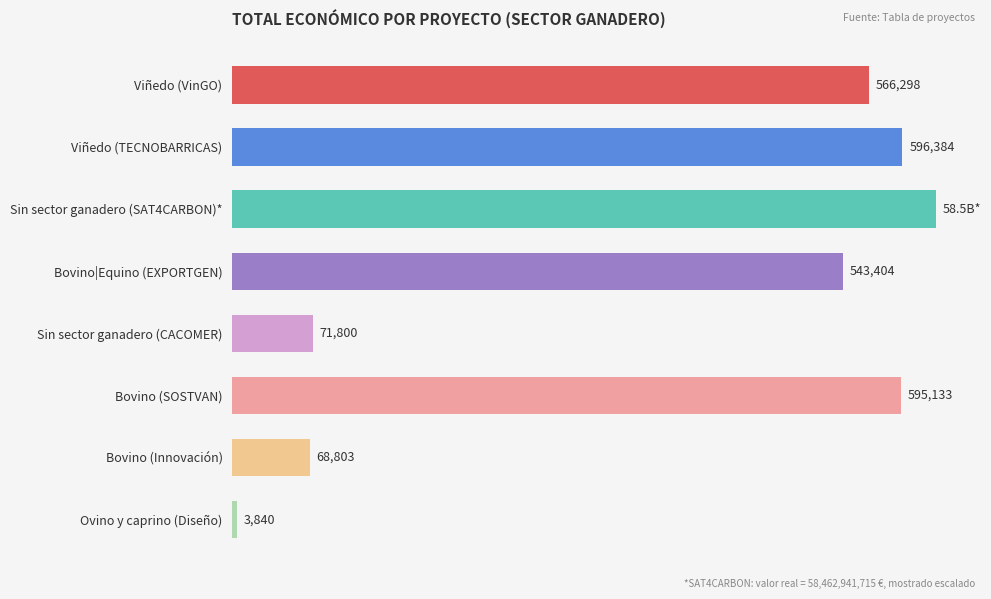

Which label corresponds to the largest value in the chart?

Sin sector ganadero (SAT4CARBON)*